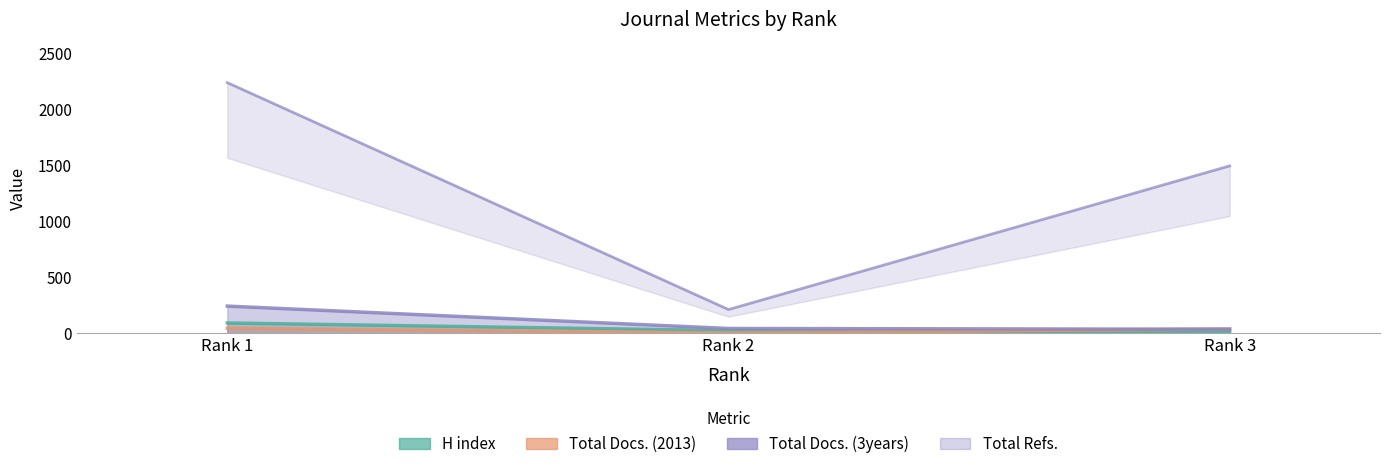

Reading left to right, transcribe all the data shown in this chart.

H index: Rank 1=92	Rank 2=24	Rank 3=11
Total Docs. (2013): Rank 1=45	Rank 2=3	Rank 3=39
Total Docs. (3years): Rank 1=243	Rank 2=43	Rank 3=36
Total Refs.: Rank 1=2240	Rank 2=212	Rank 3=1496